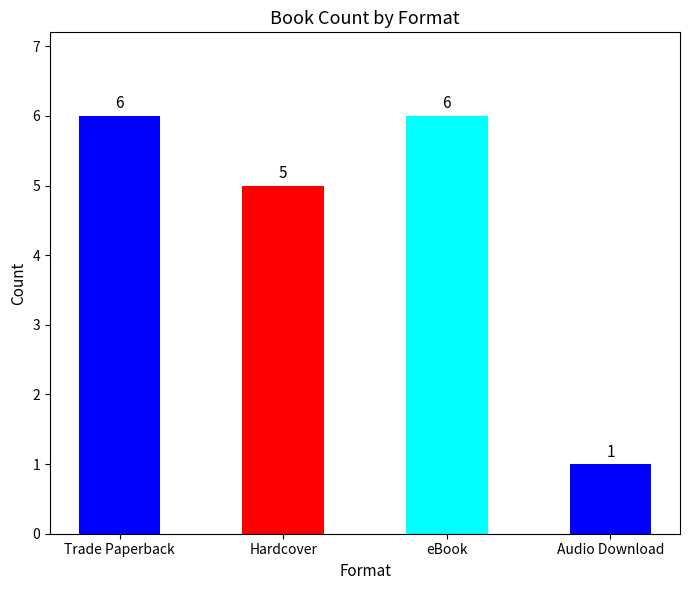

True or false: the data shows 5 at Hardcover.

True